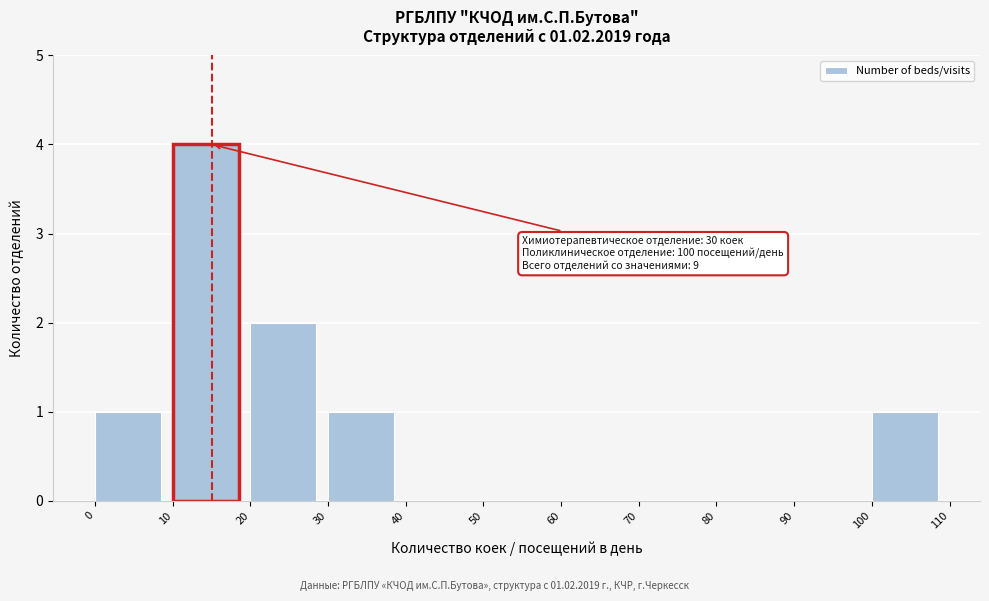

Which range on the x-axis has the tallest bar?

10 to 20